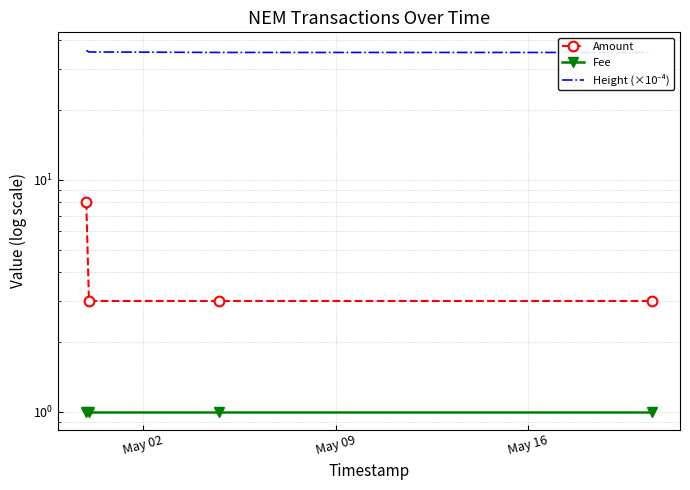

Reading left to right, what are all the values shown in this chart?

Amount: 8.0	3.0	3.0	3.0
Fee: 1.0	1.0	1.0	1.0
Height (×10⁻⁴): 36.2	35.6	35.5	35.5